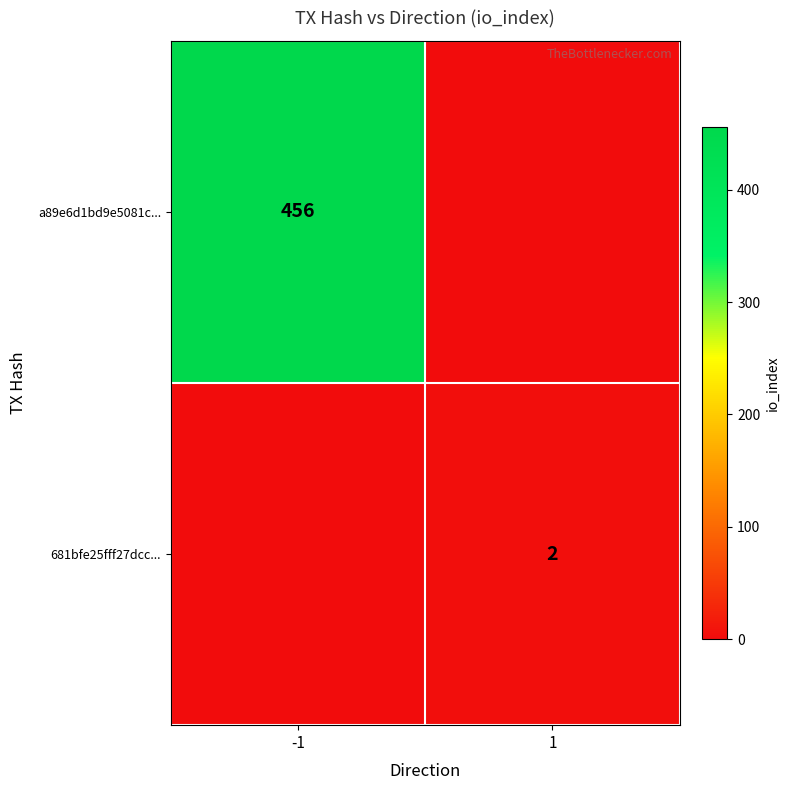

What is the maximum value shown in the chart?

456